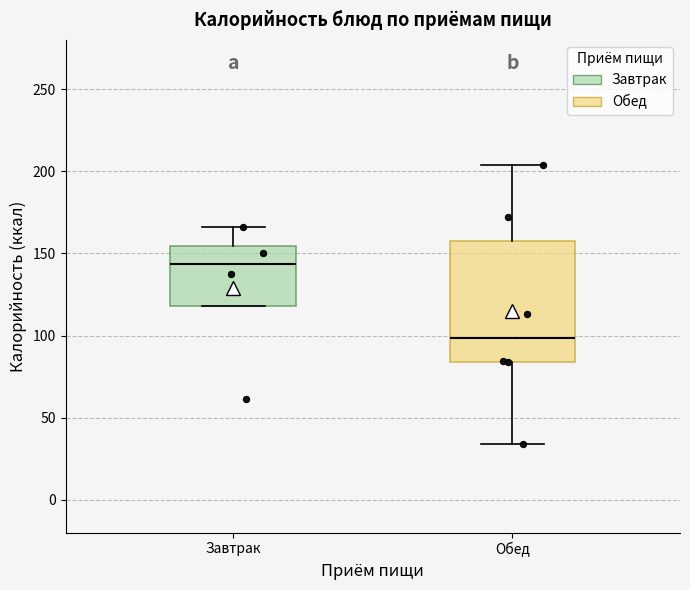

Reading left to right, transcribe this box plot: for each box, give where its median line is, the range the box spans, and where its two whiskers end, as read against the y-axis. The values are not printed on the chart, so give them approximately, as read against the axis.

Завтрак: median 145, box 120 to 155, whiskers 120 to 165
Обед: median 100, box 85 to 155, whiskers 35 to 205